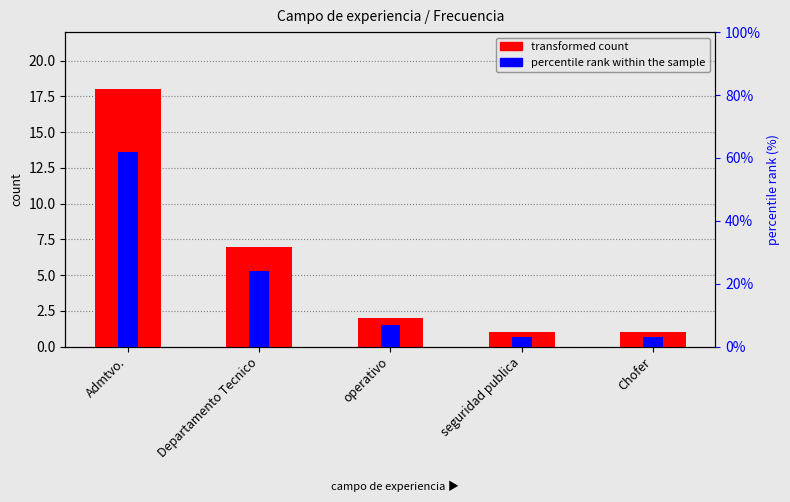

The percentile rank within the sample series shows 7 at operativo. True or false?

True